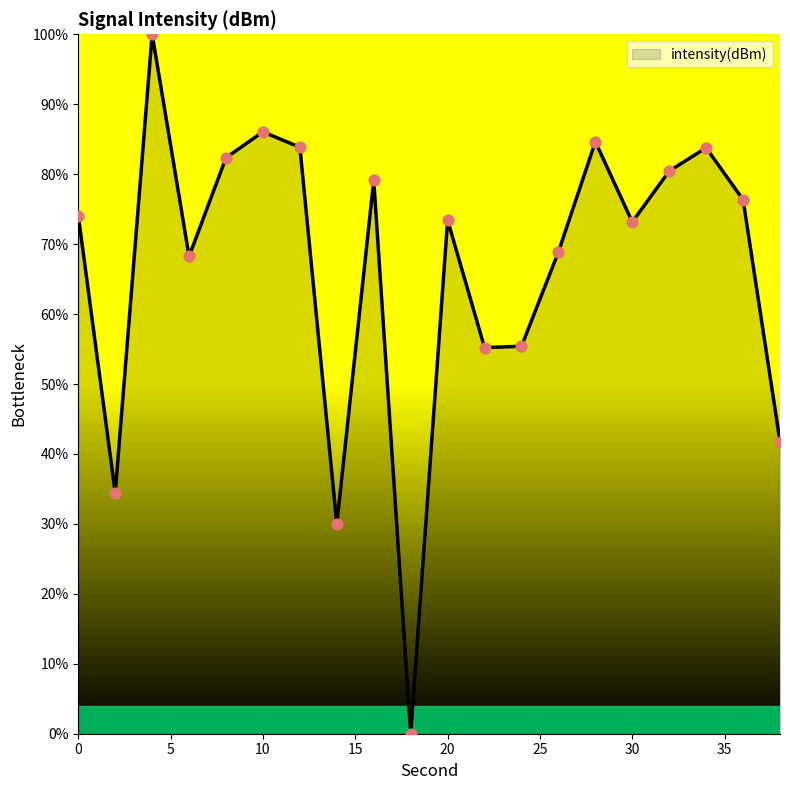

What is the difference between the maximum and minimum values?

100.0